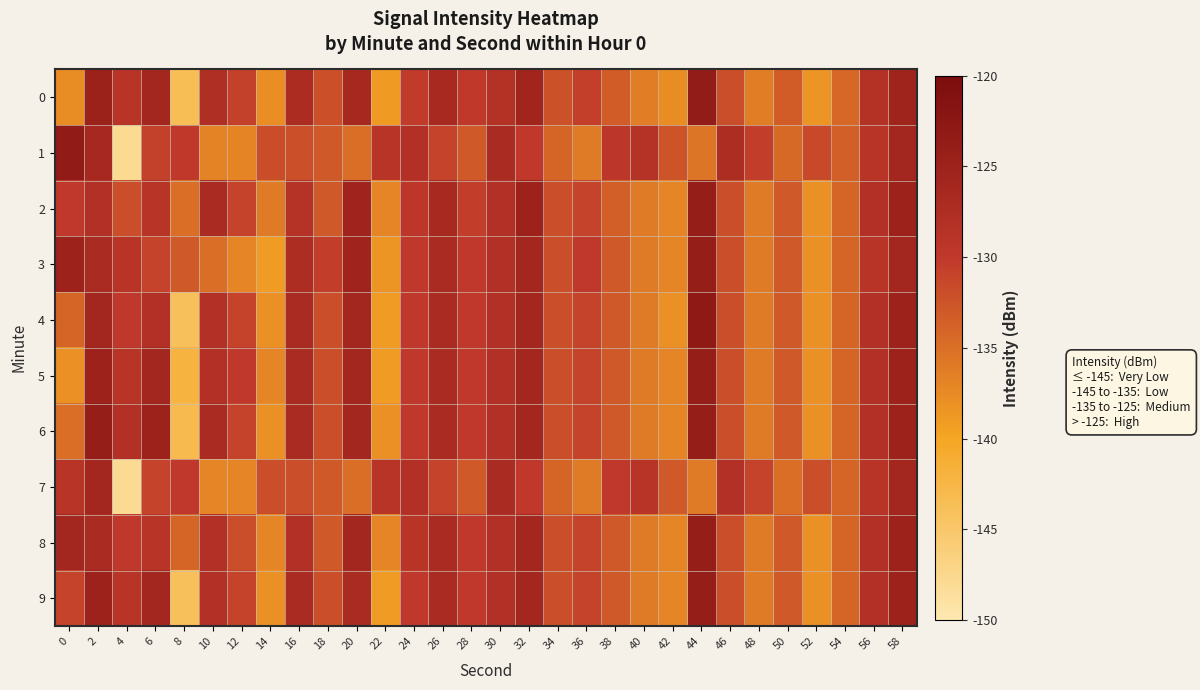

At 40, list the series in order from smallest to largest.

0, 2, 3, 4, 5, 6, 8, 9, 7, 1